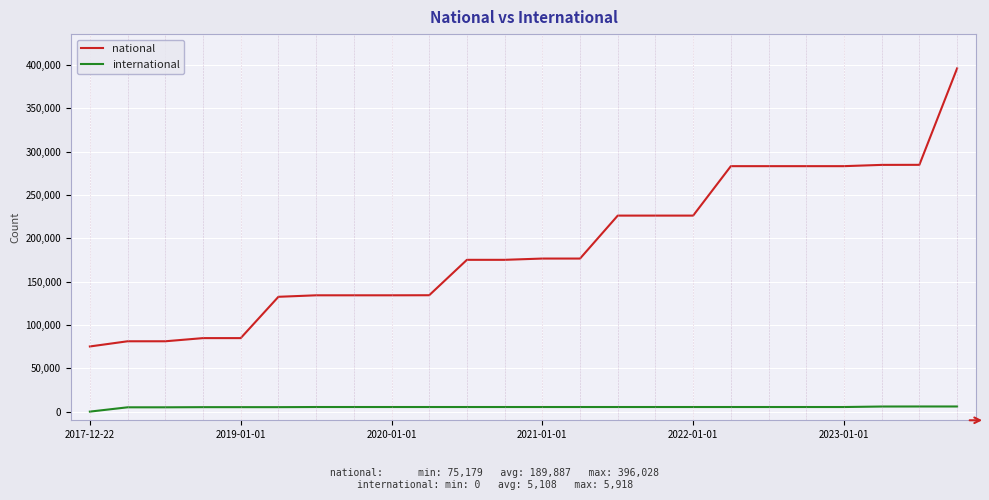

What is the maximum value shown in the chart?

396028